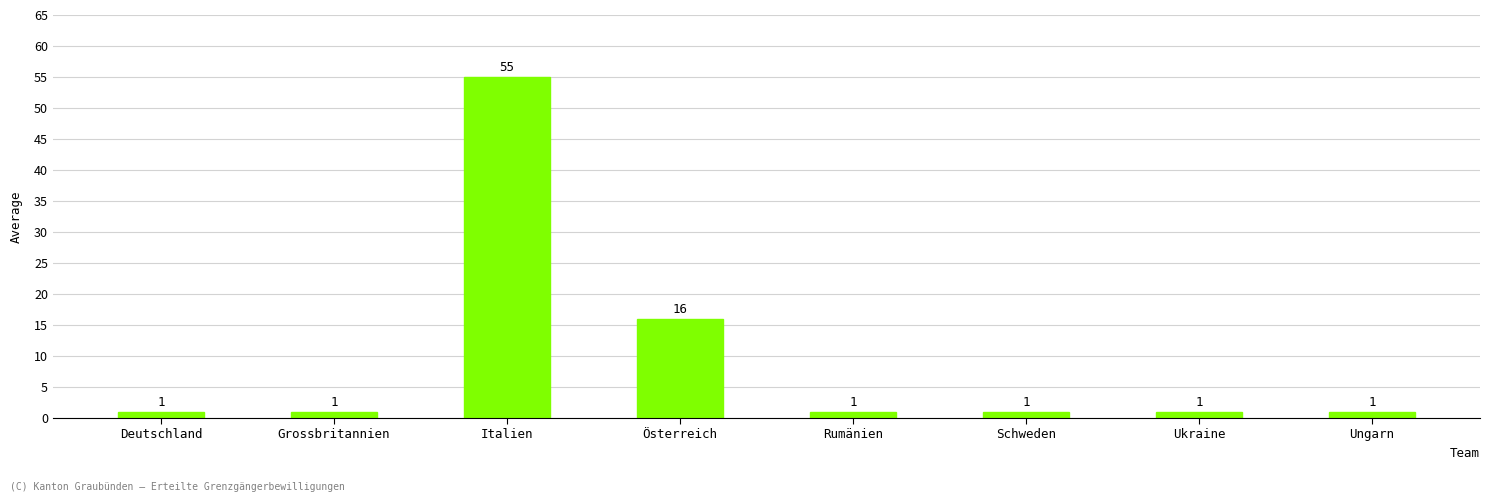

Reading left to right, transcribe all the data shown in this chart.

Deutschland=1	Grossbritannien=1	Italien=55	Österreich=16	Rumänien=1	Schweden=1	Ukraine=1	Ungarn=1